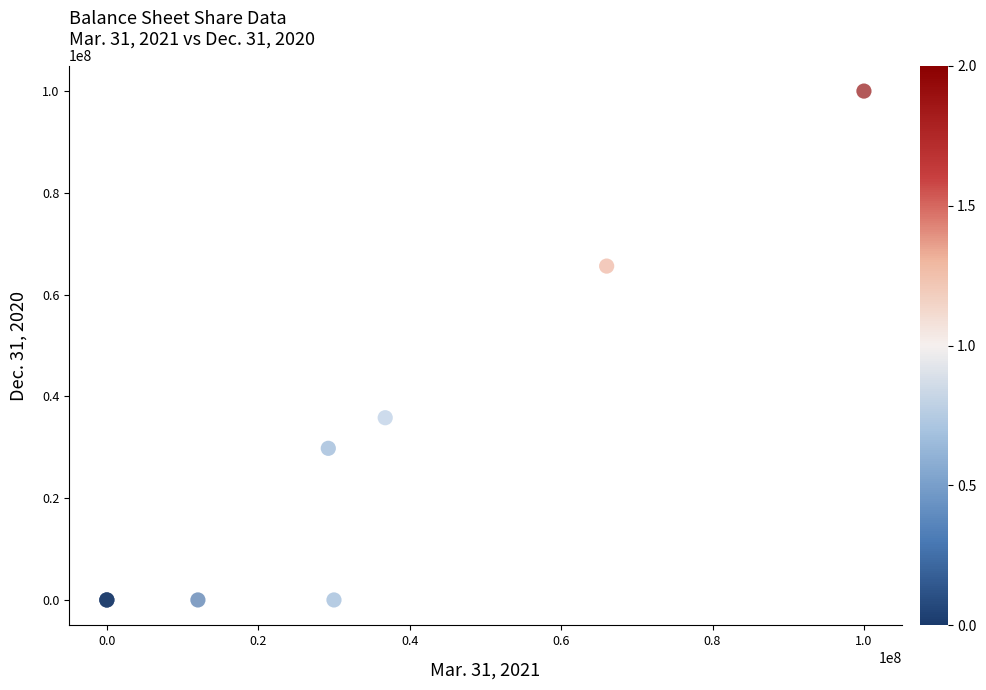

What Y value in the scatter plot is closest to 50000000?

35809901.0